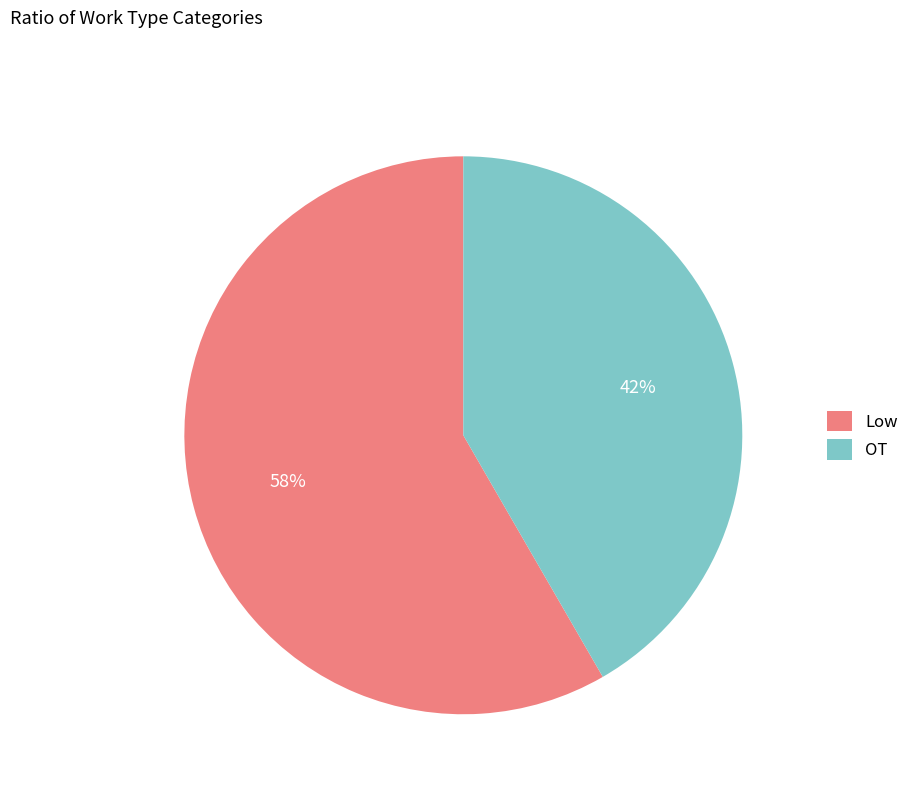

What percentage is the OT slice, to the nearest percent?

42%